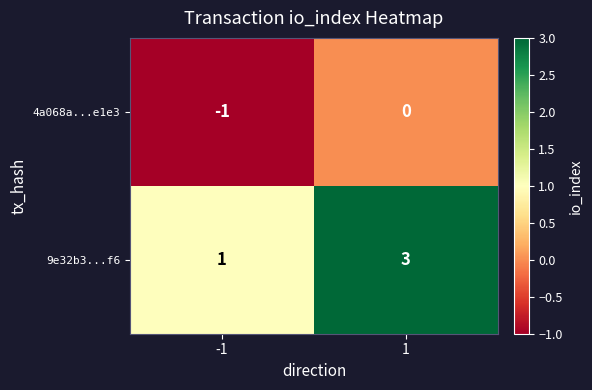

Reading left to right, list all the values displayed in this chart.

4a068a...e1e3: -1=-1	1=0
9e32b3...f6: -1=1	1=3